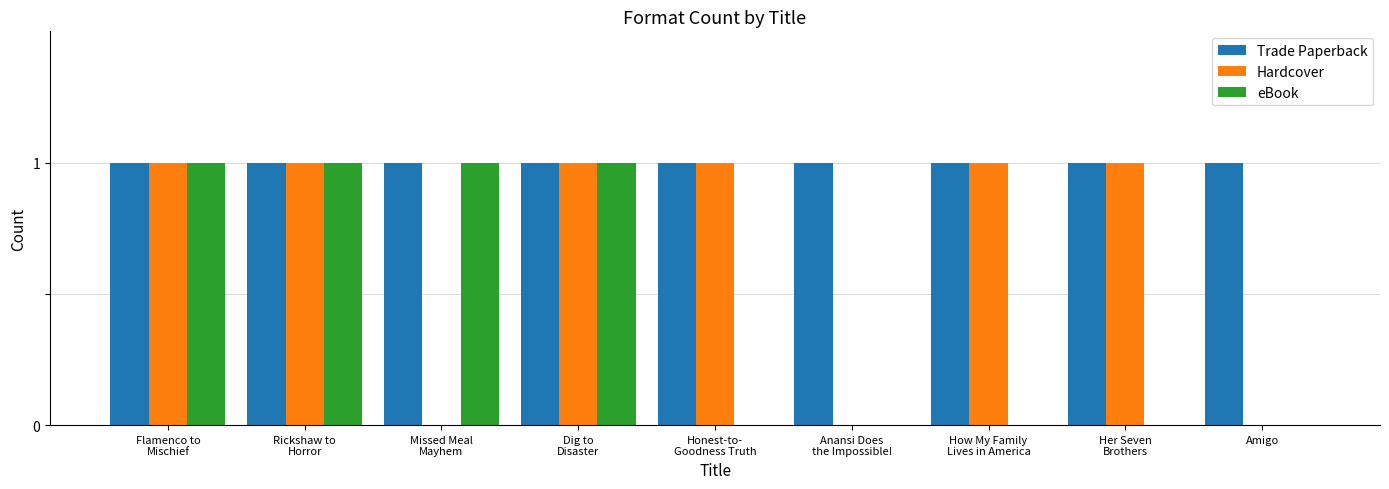

Is it true that eBook equals -1 at Amigo?

False